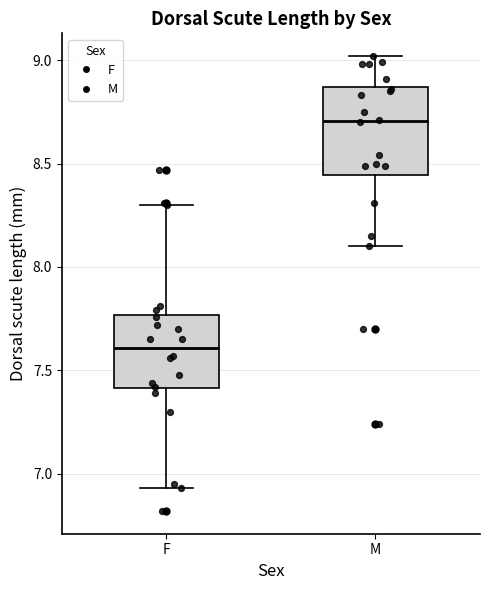

Where is the upper edge of the box for F on the y-axis? The values are not printed on the chart, so give them approximately, as read against the axis.

7.75